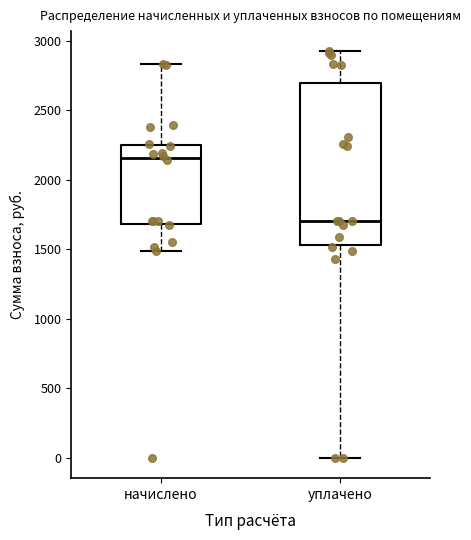

Reading left to right, read every box against the y-axis: the position of its median line, the range the box covers, and the ends of its whiskers. The values are not printed on the chart, so give them approximately, as read against the axis.

начислено: median 2150, box 1700 to 2250, whiskers 1500 to 2850
уплачено: median 1700, box 1550 to 2700, whiskers 0 to 2900